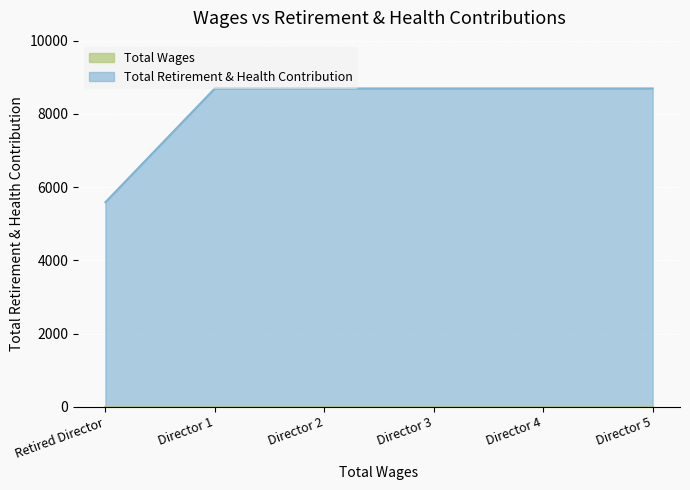

Which category has the lowest value in the Total Retirement & Health Contribution series?

Retired Director